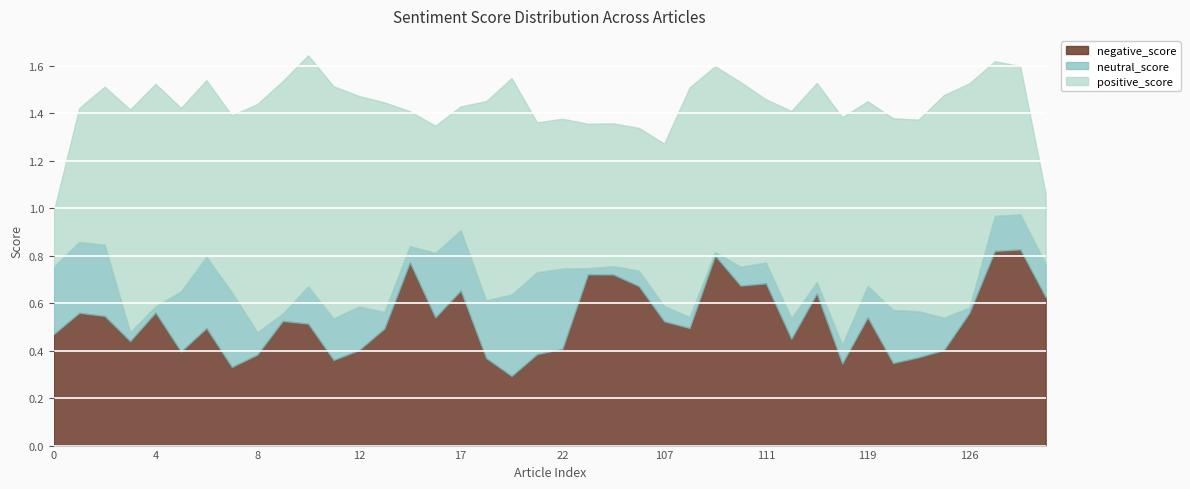

Where is the first local maximum for neutral_score?

1